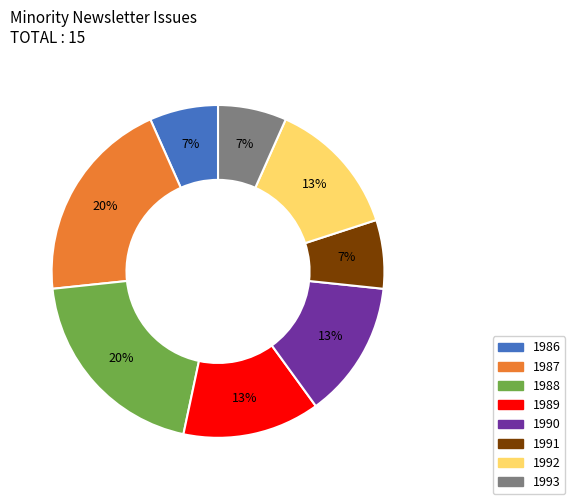

Does any single category account for the majority?

No